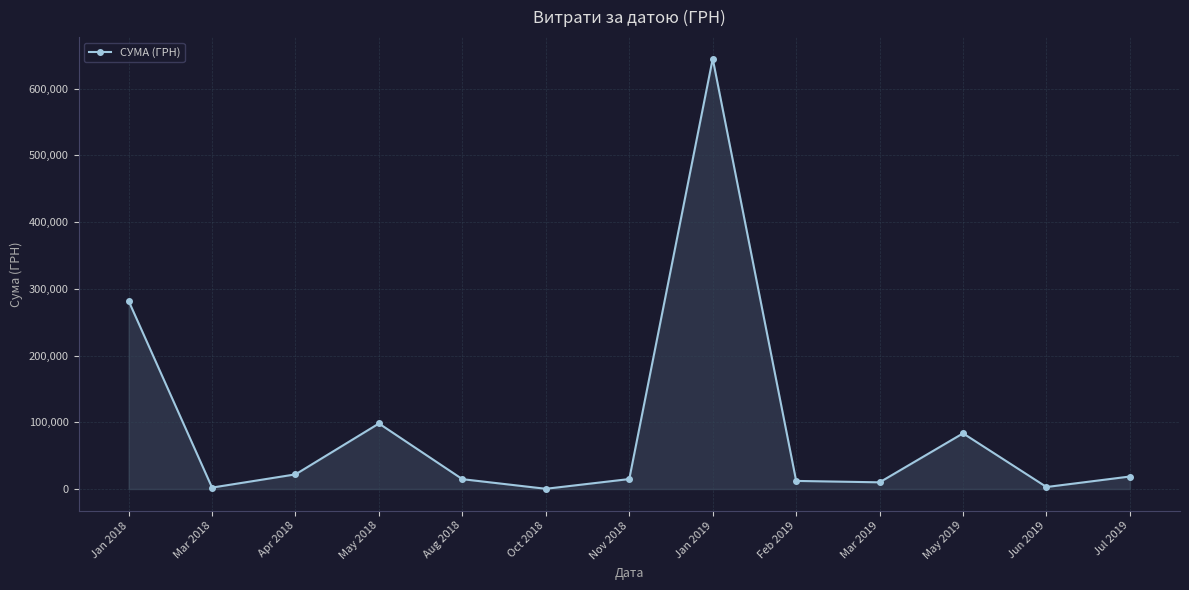

Which has a higher value, Jan 2018 or May 2019?

Jan 2018